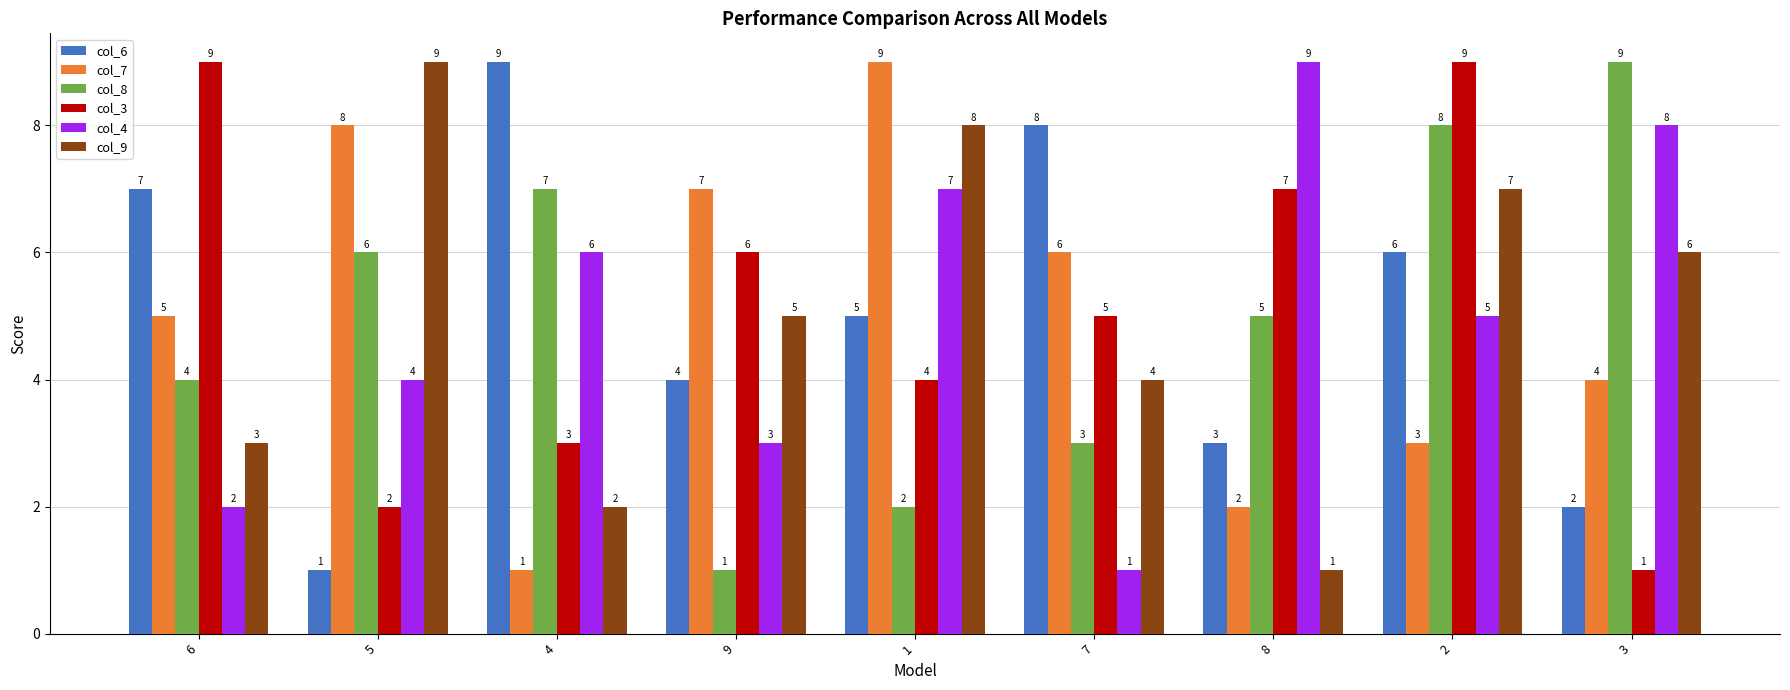

Reading right to left, extract all data points from this chart.

col_6: 2	6	3	8	5	4	9	1	7
col_7: 4	3	2	6	9	7	1	8	5
col_8: 9	8	5	3	2	1	7	6	4
col_3: 1	9	7	5	4	6	3	2	9
col_4: 8	5	9	1	7	3	6	4	2
col_9: 6	7	1	4	8	5	2	9	3